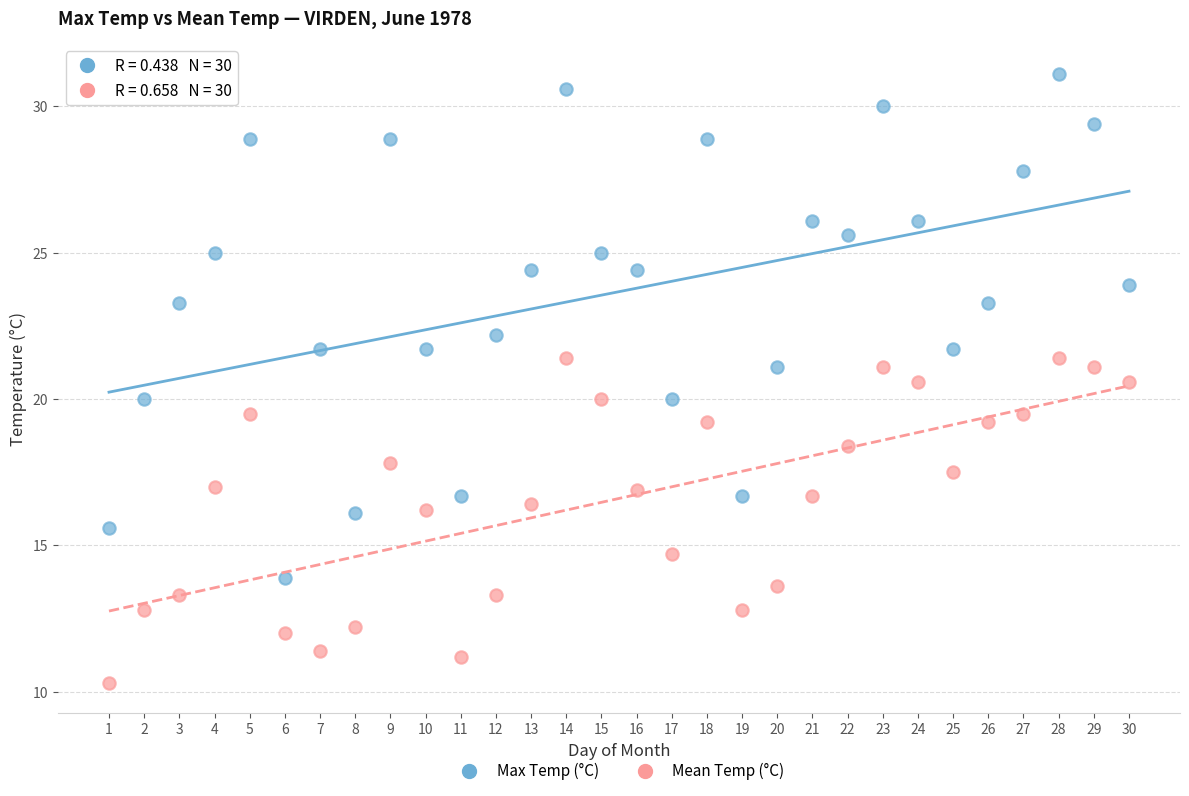

What are all the series names shown in the legend?

Max Temp (°C), Mean Temp (°C)